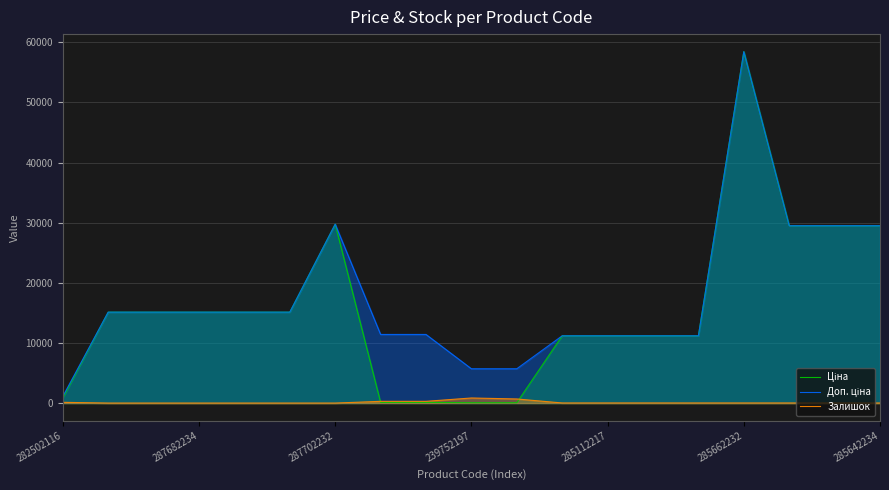

At how many categories does at least one series exceed 2248?

18